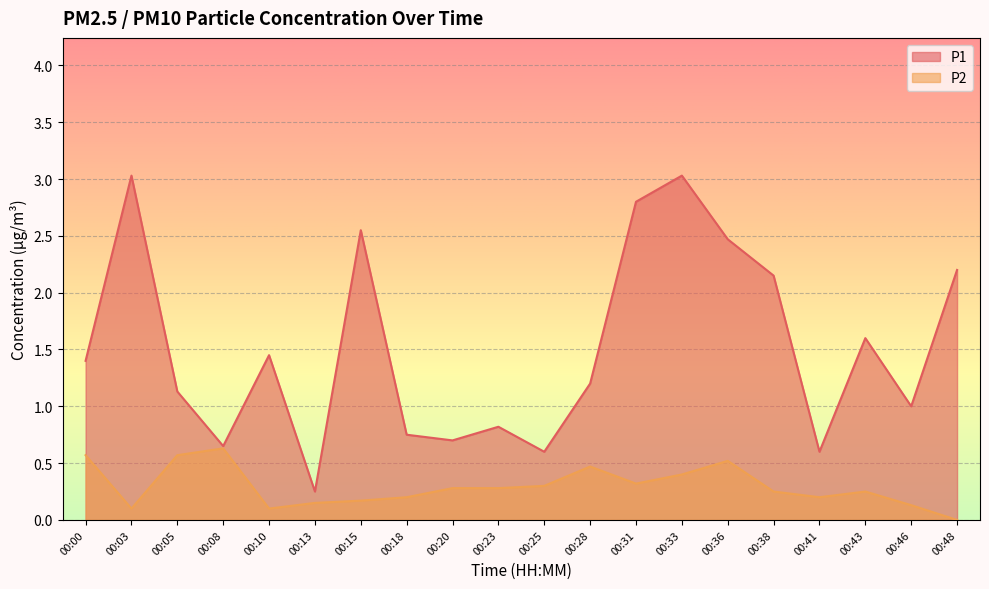

Between 00:00 and 00:48, which series saw the biggest shift?

P1